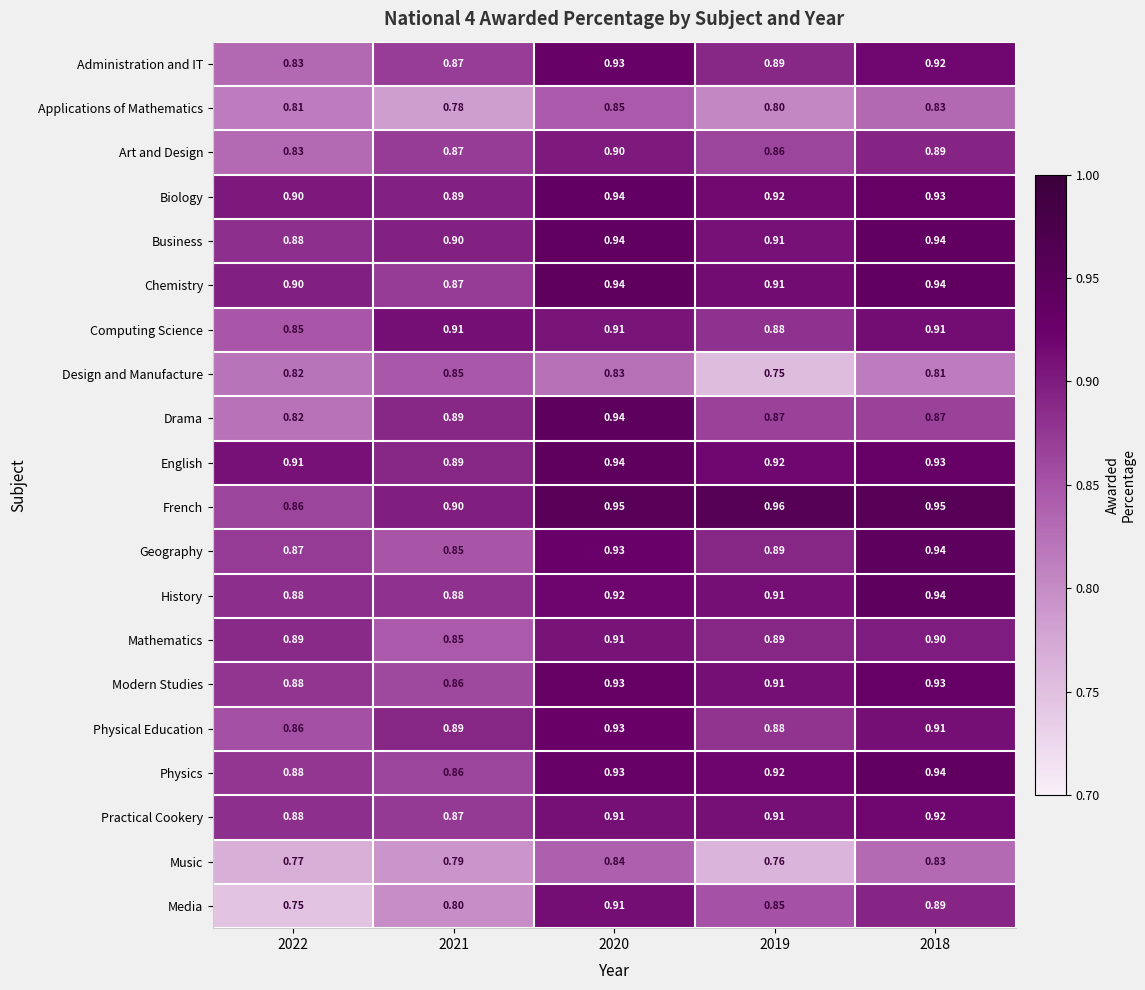

Which series changed the most between 2021 and 2020?

Media